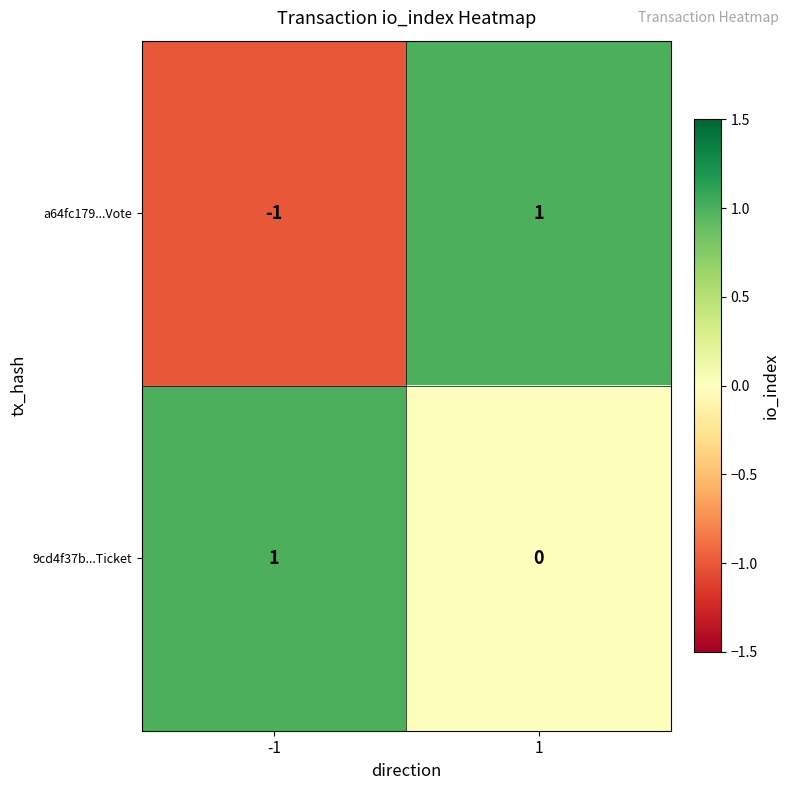

Which series has the widest spread of values?

a64fc179...Vote